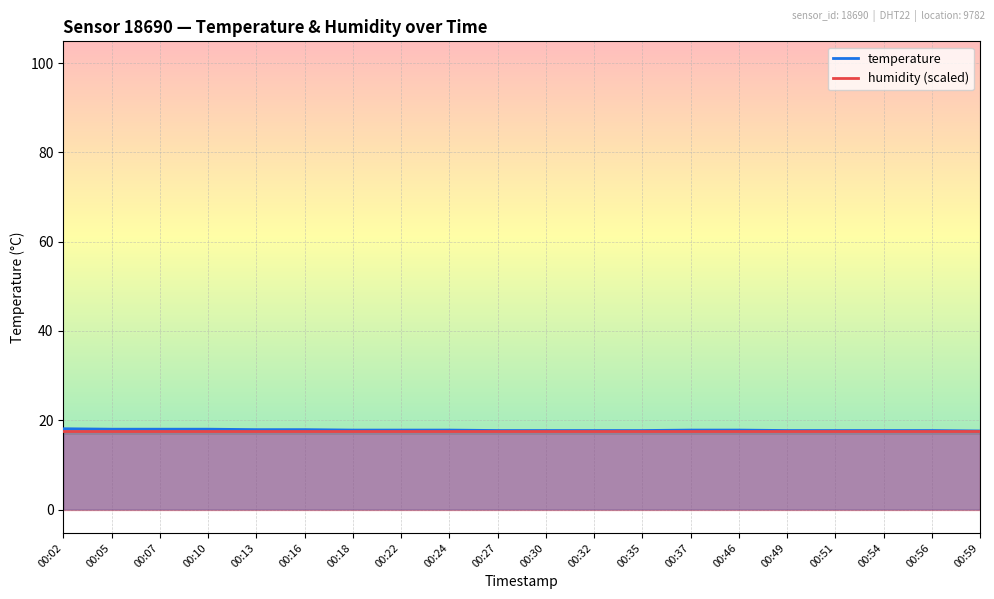

What is the value of the 7th point from the left?

17.8